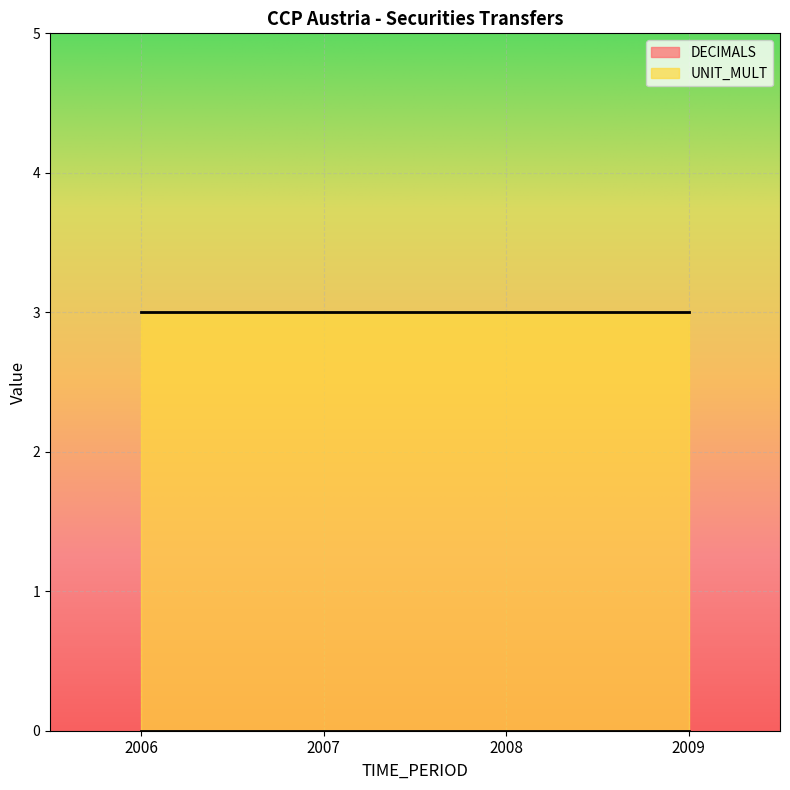

At how many categories does at least one series exceed 0?

4